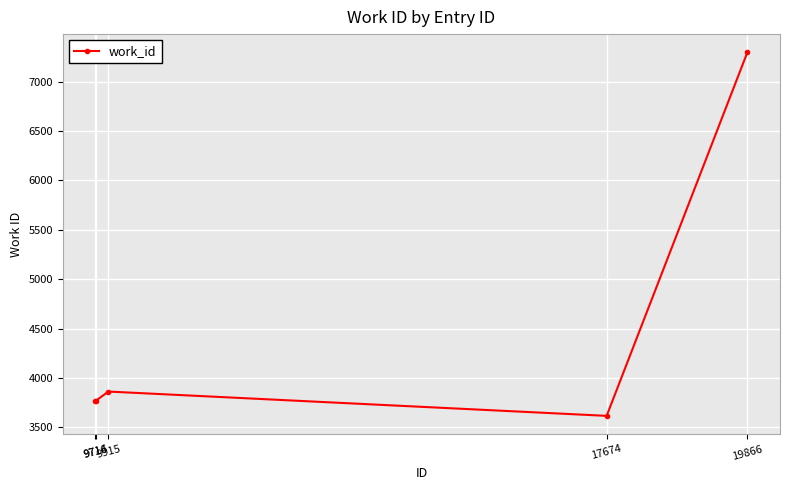

What is the minimum value shown in the chart?

3617